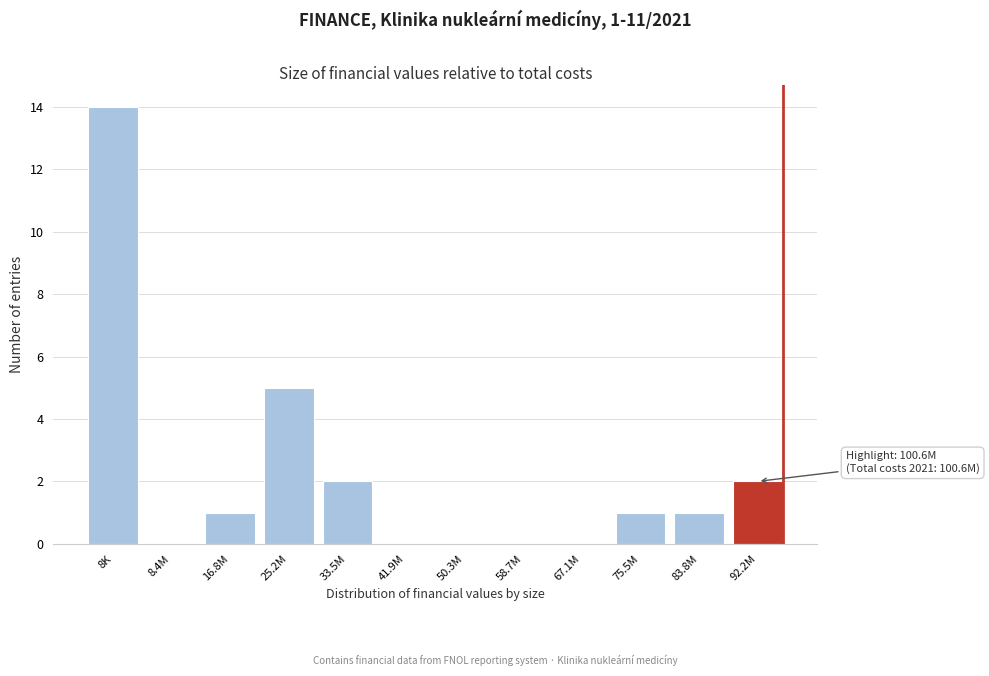

Reading left to right, what are all the values shown in this chart?

8K=14	8.4M=0	16.8M=1	25.2M=5	33.5M=2	41.9M=0	50.3M=0	58.7M=0	67.1M=0	75.5M=1	83.8M=1	92.2M=2